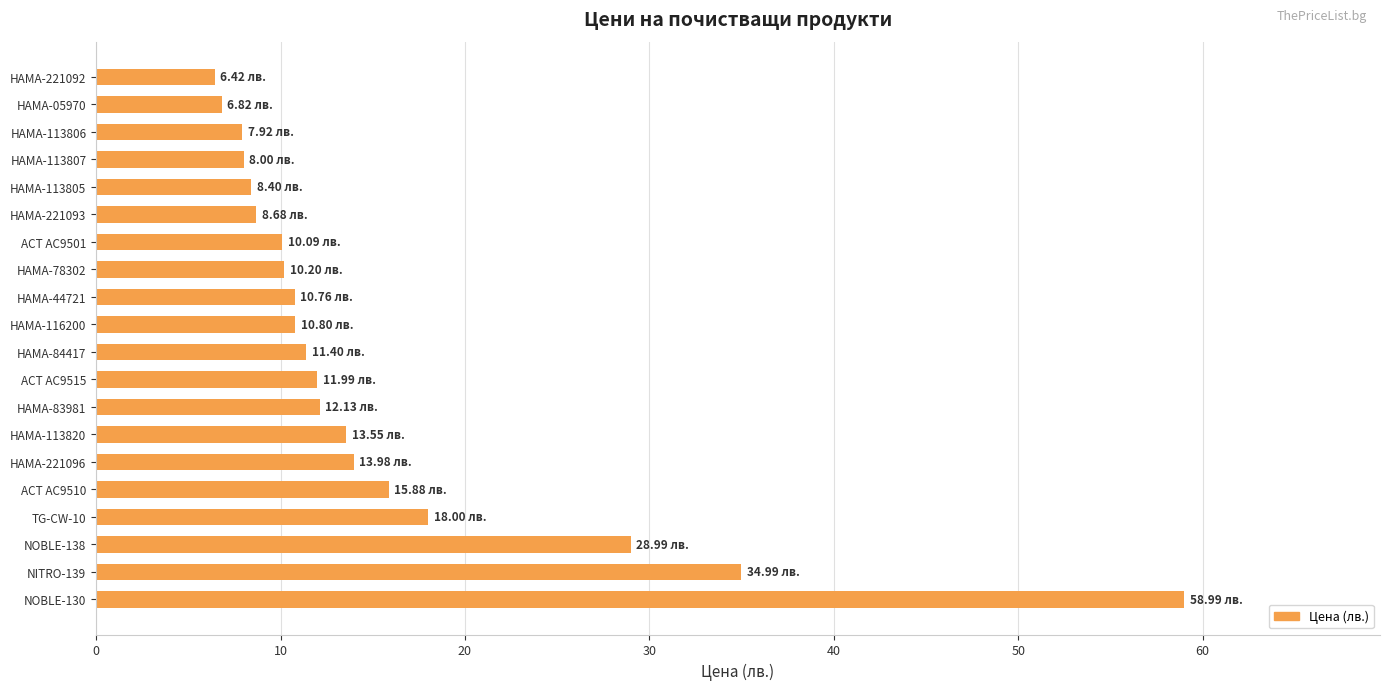

How many bars are there in total?

20